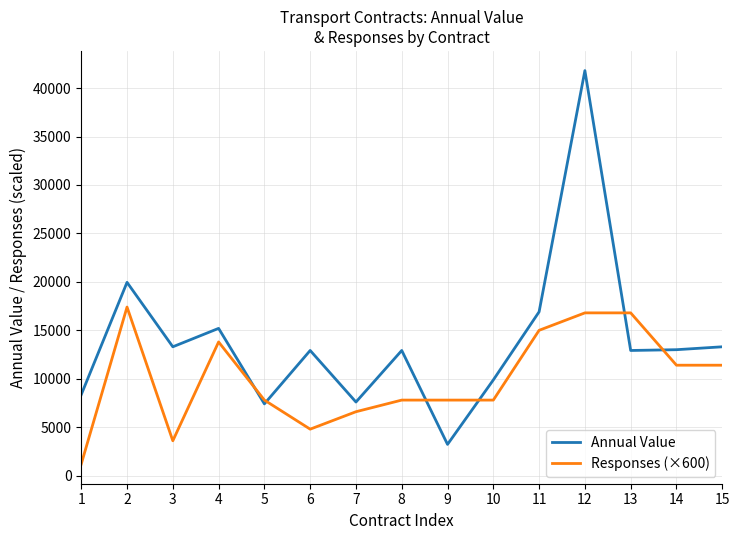

Which series has the largest total across all categories?

Annual Value